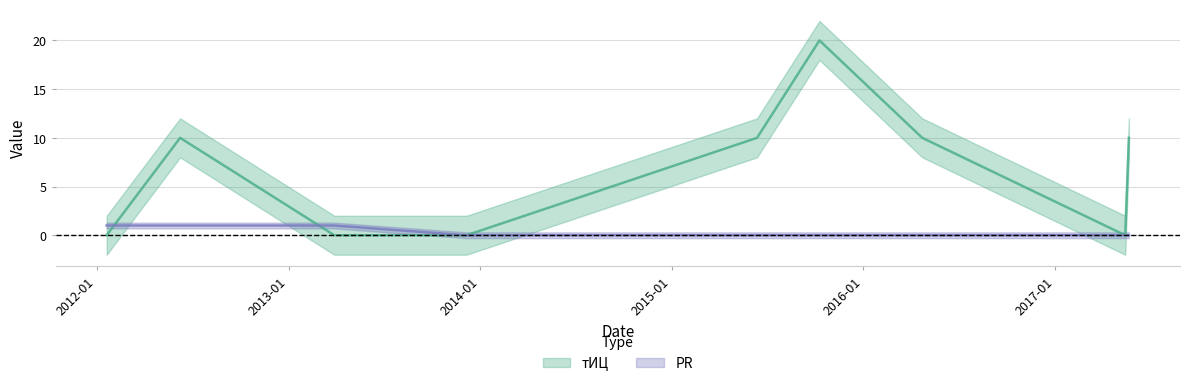

True or false: PR has more than 0 points higher than both neighbors.

False